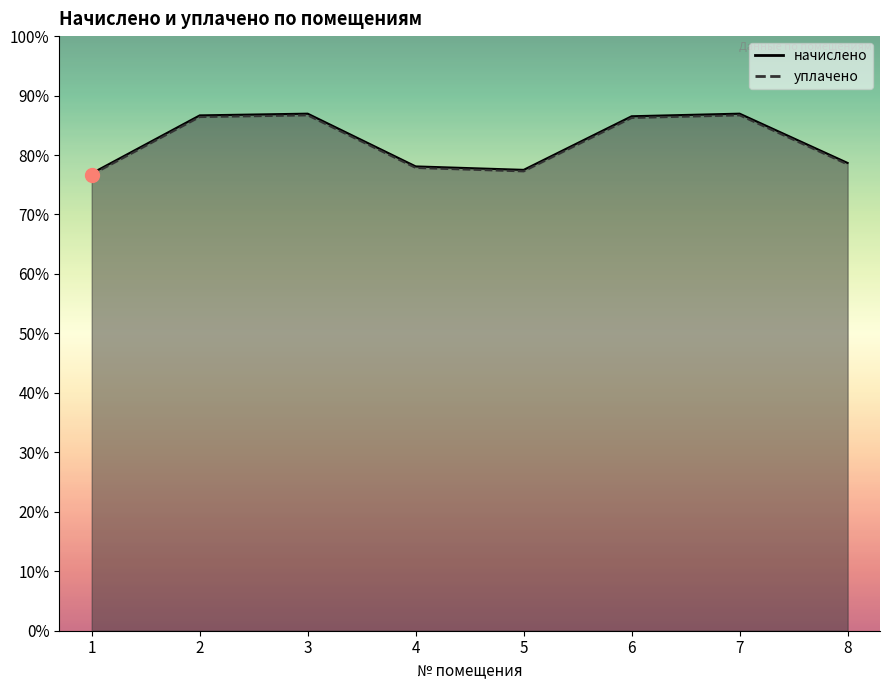

Between 7 and 8, which is larger?

7